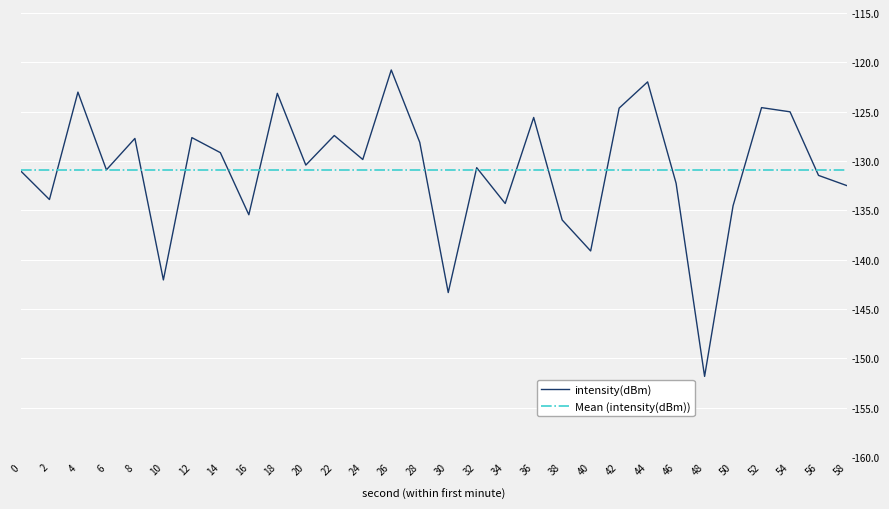

What is the value of the 7th point from the left?

-127.6